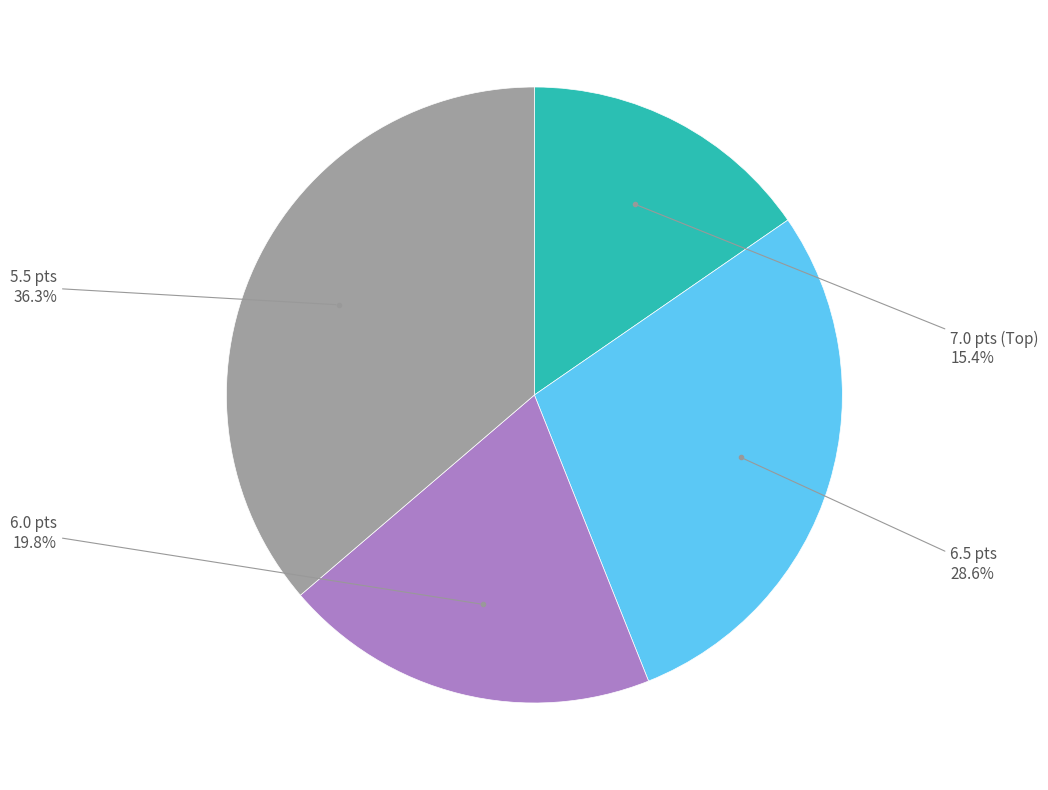

Does any single category account for the majority?

No